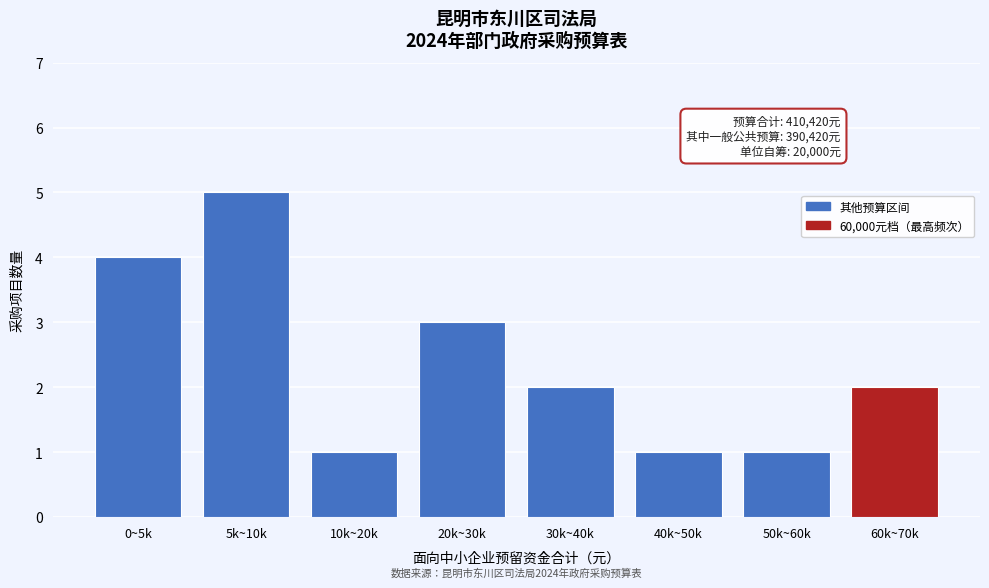

Reading right to left, transcribe all the data shown in this chart.

2	1	1	2	3	1	5	4